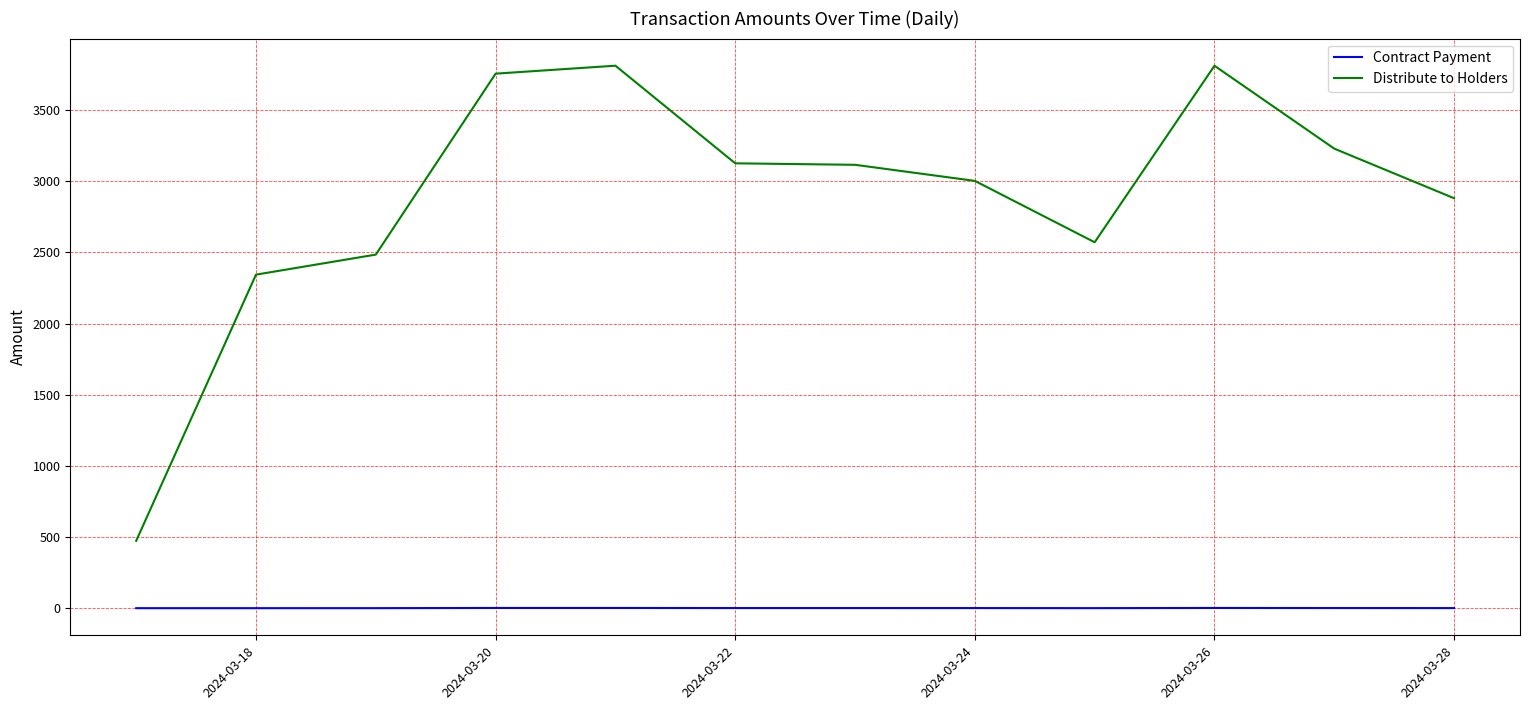

Rank the series by their maximum value, from lowest to highest.

Contract Payment, Distribute to Holders